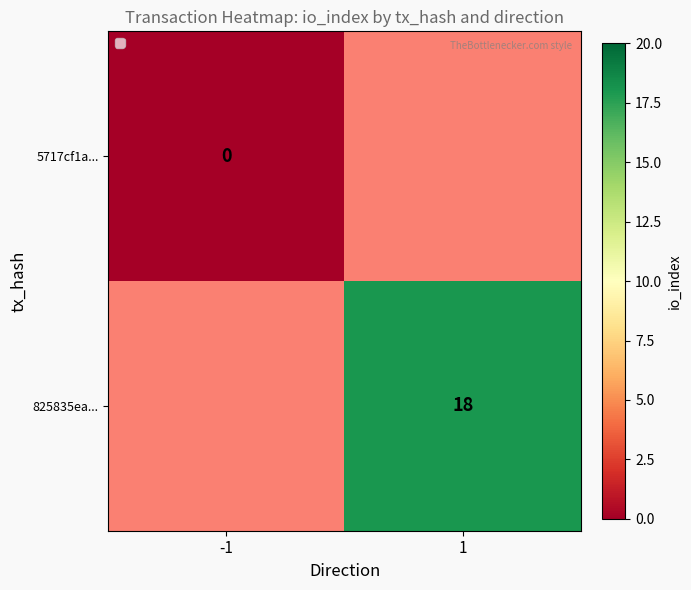

Is it true that 825835ea... equals 27 at 1?

False